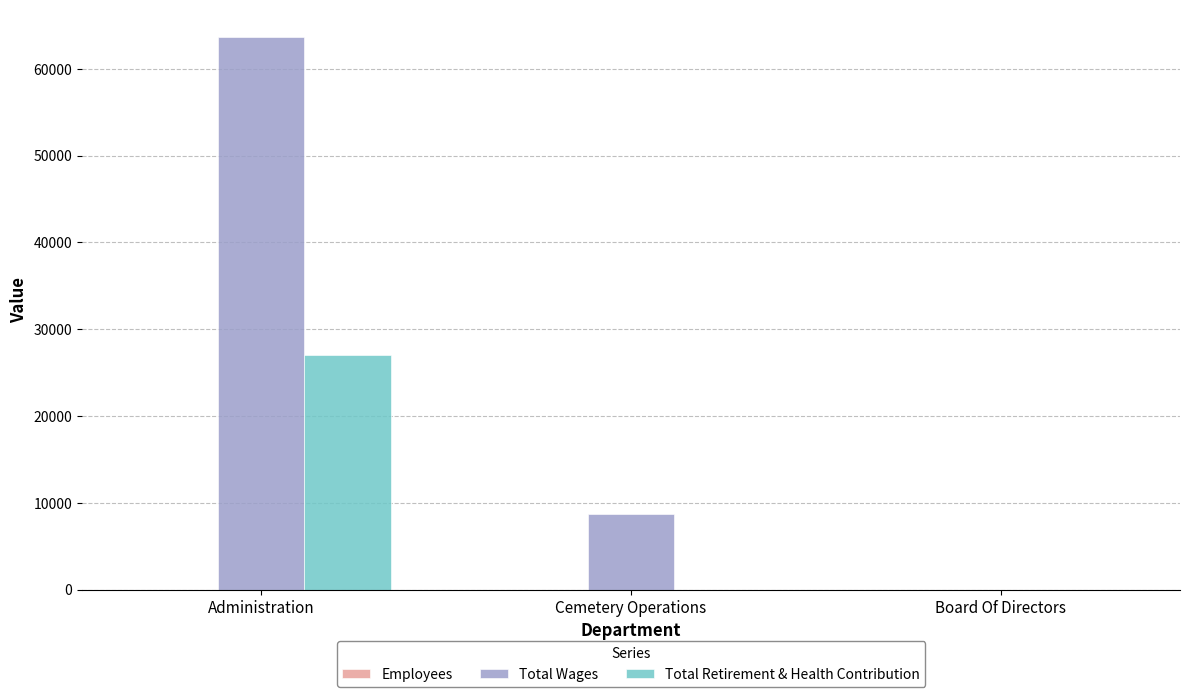

How many series are shown in this chart?

3